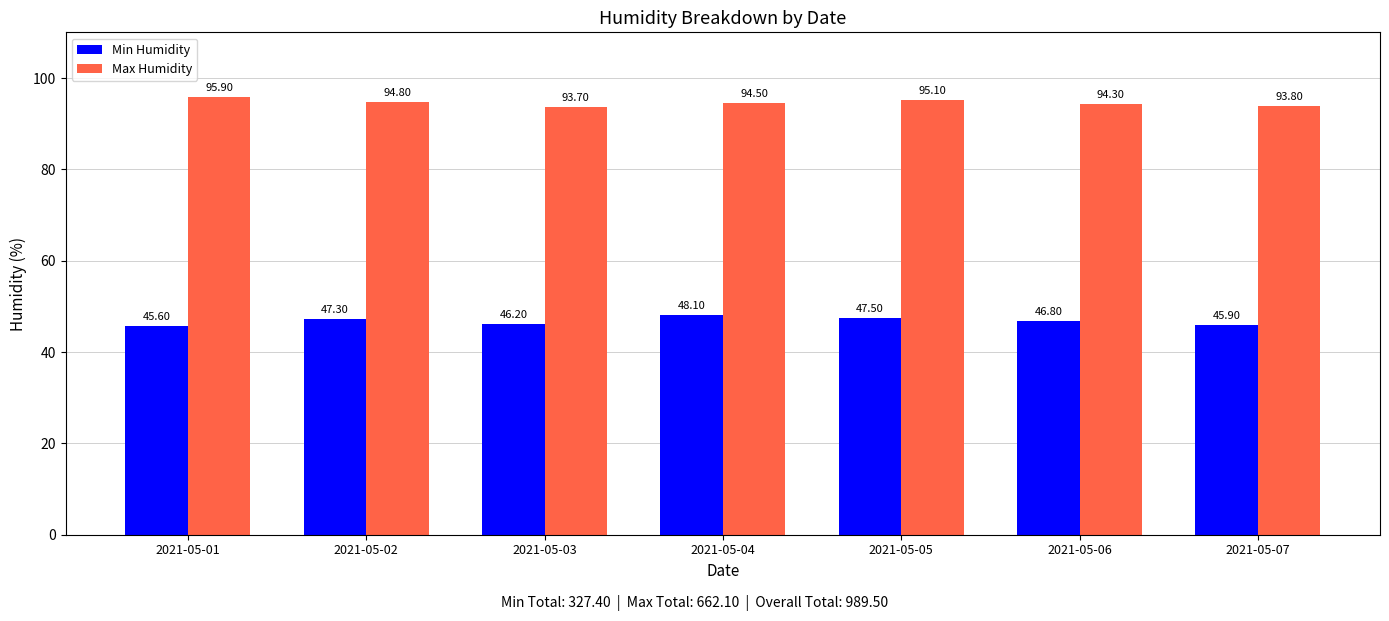

How many bars are there in each group?

2